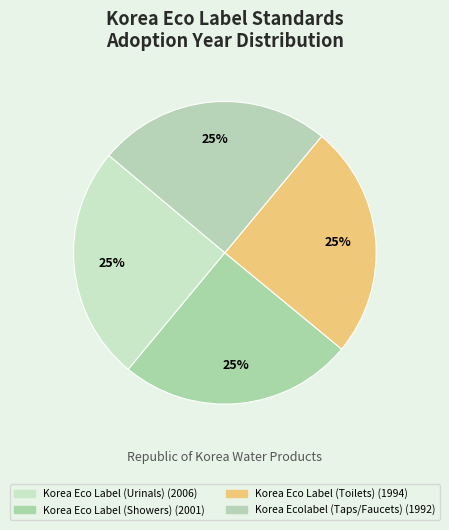

Does any single category account for the majority?

No